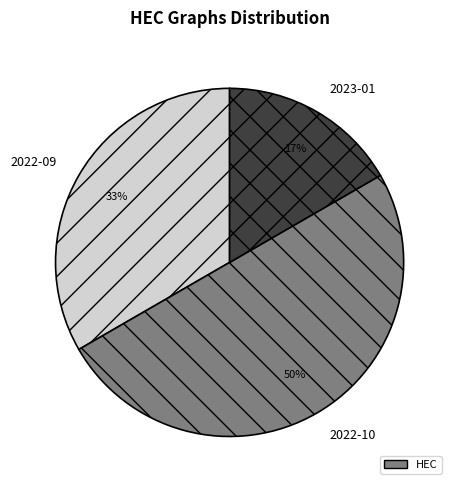

How many slices are in this pie chart?

3